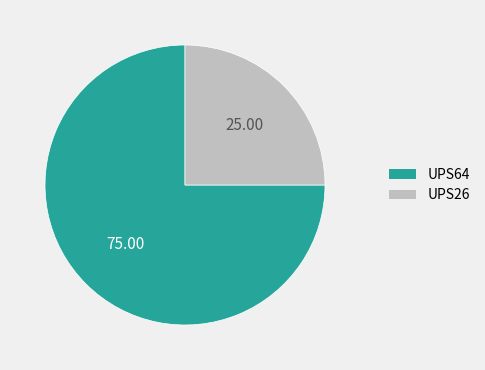

Rank the categories by value from highest to lowest.

UPS64, UPS26